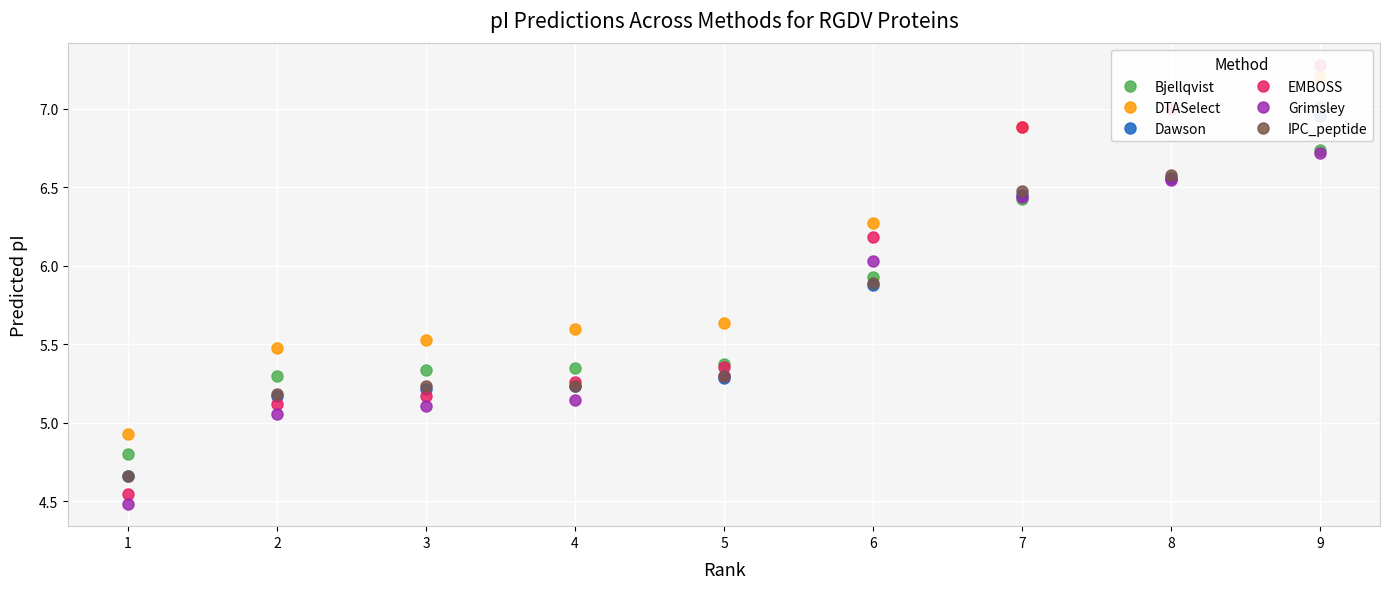

What are all the series names shown in the legend?

Bjellqvist, DTASelect, Dawson, EMBOSS, Grimsley, IPC_peptide